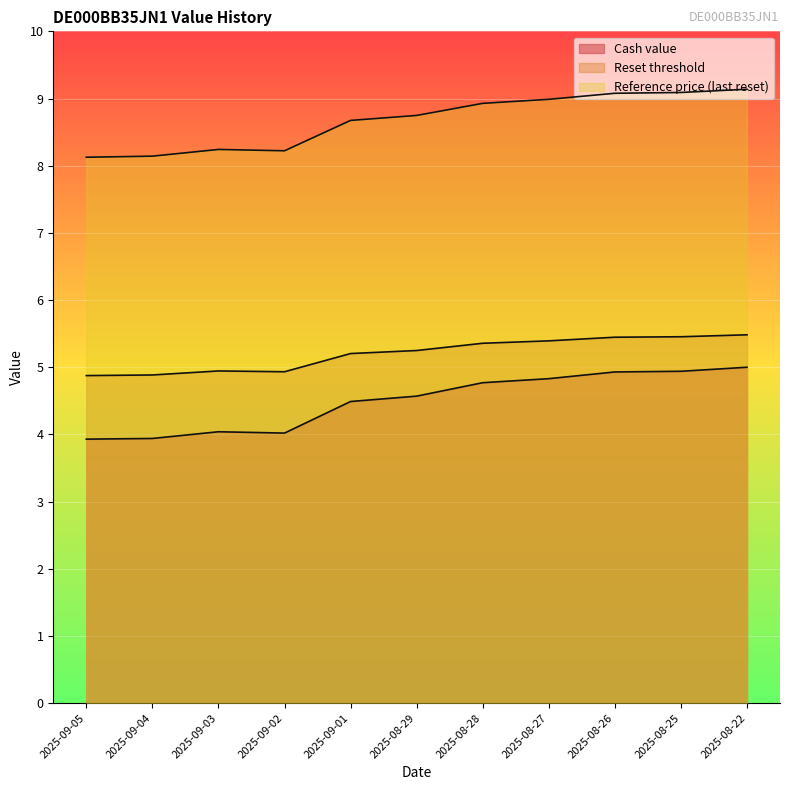

True or false: Cash value and Reset threshold cross at least once.

False